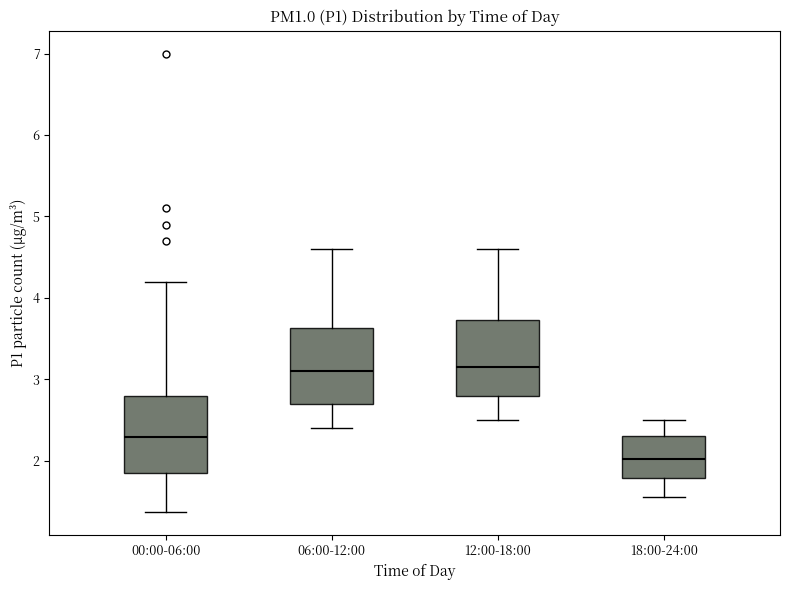

Reading left to right, read every box against the y-axis: the position of its median line, the range the box covers, and the ends of its whiskers. The values are not printed on the chart, so give them approximately, as read against the axis.

00:00-06:00: median 2.3, box 1.9 to 2.8, whiskers 1.4 to 4.2
06:00-12:00: median 3.1, box 2.7 to 3.6, whiskers 2.4 to 4.6
12:00-18:00: median 3.2, box 2.8 to 3.7, whiskers 2.5 to 4.6
18:00-24:00: median 2.0, box 1.8 to 2.3, whiskers 1.6 to 2.5